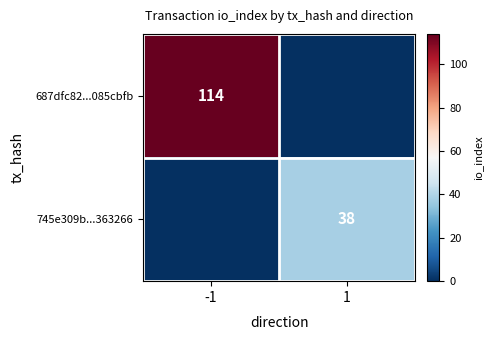

The value of 745e309b...363266 at 1 is 38. True or false?

True